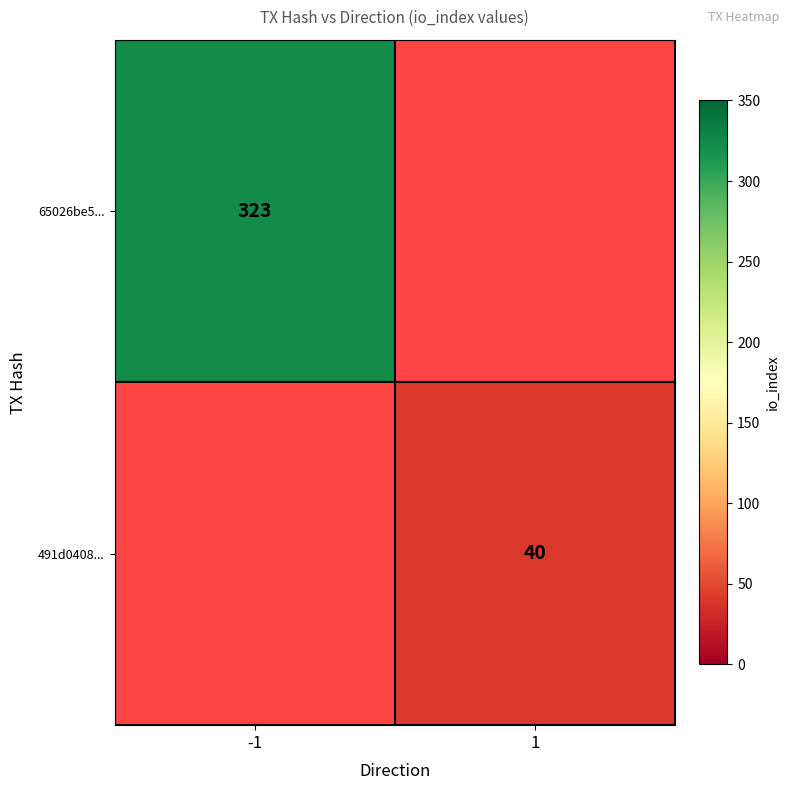

Is the value of 65026be5... at -1 greater than the value of 491d0408... at 1?

Yes